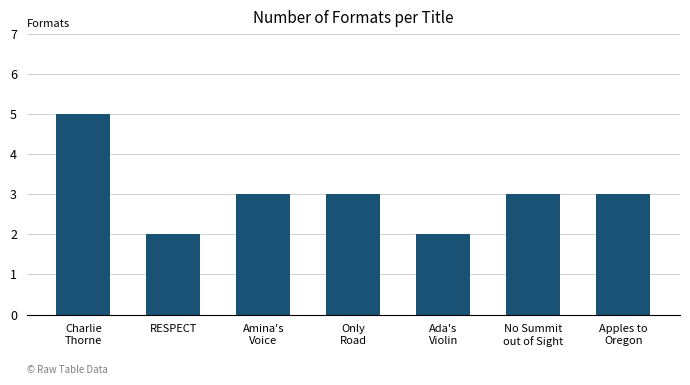

What is the approximate value at Apples to
Oregon?

3